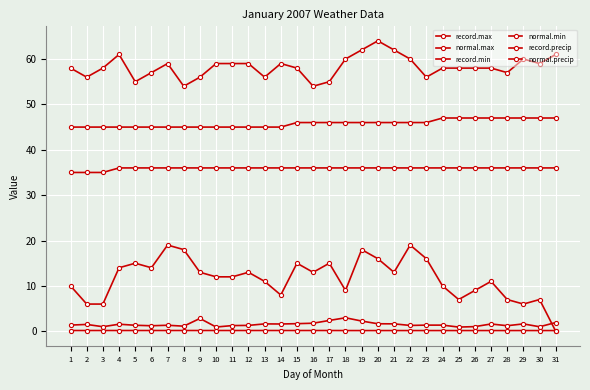

At how many categories does at least one series exceed 23?

31